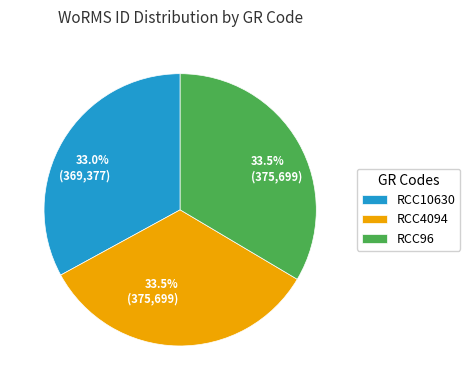

Is there a majority slice in this chart?

No